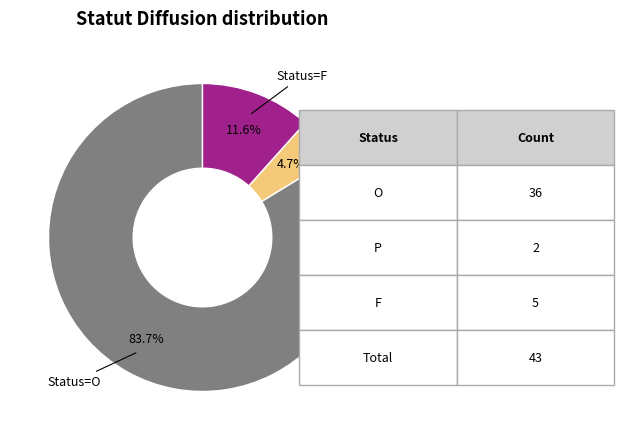

Does any single category account for the majority?

Yes